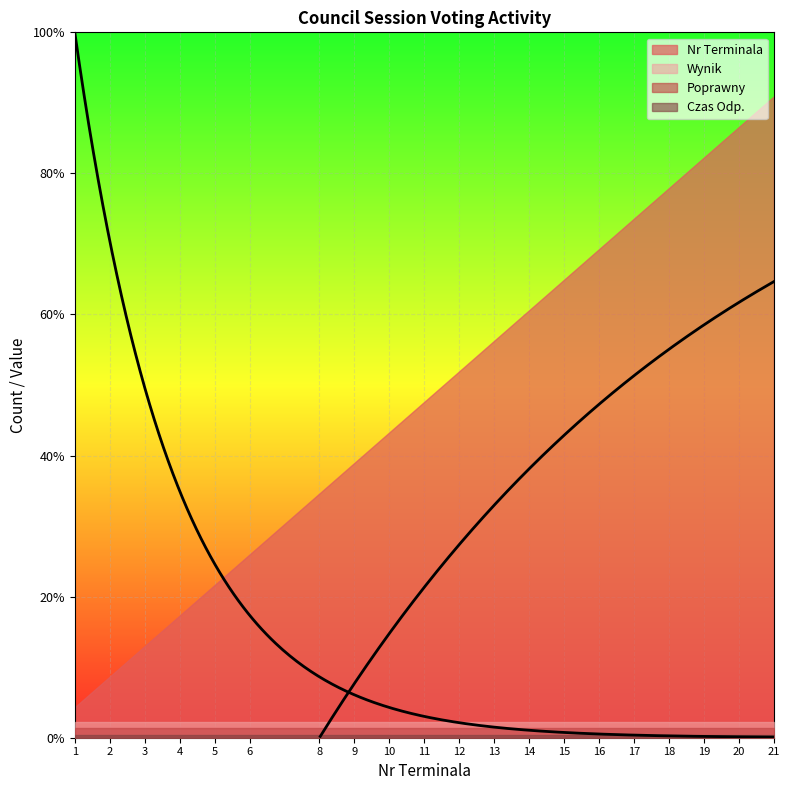

What are all the series names shown in the legend?

Nr Terminala, Wynik, Poprawny, Czas Odp.